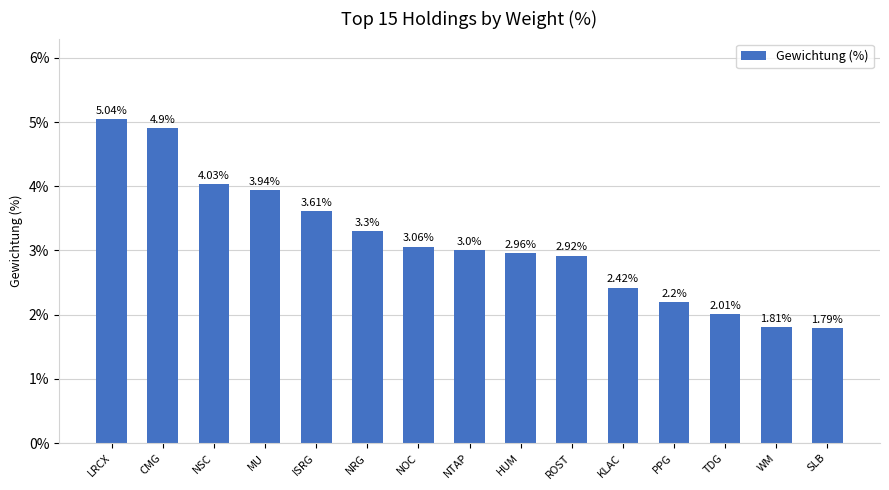

Rank the categories by value from highest to lowest.

LRCX, CMG, NSC, MU, ISRG, NRG, NOC, NTAP, HUM, ROST, KLAC, PPG, TDG, WM, SLB